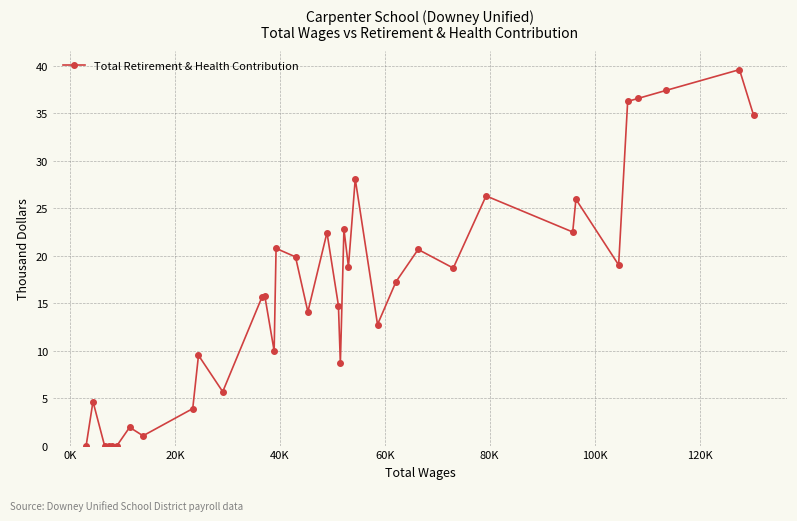

What is the difference between the second highest and minimum values?

37.4